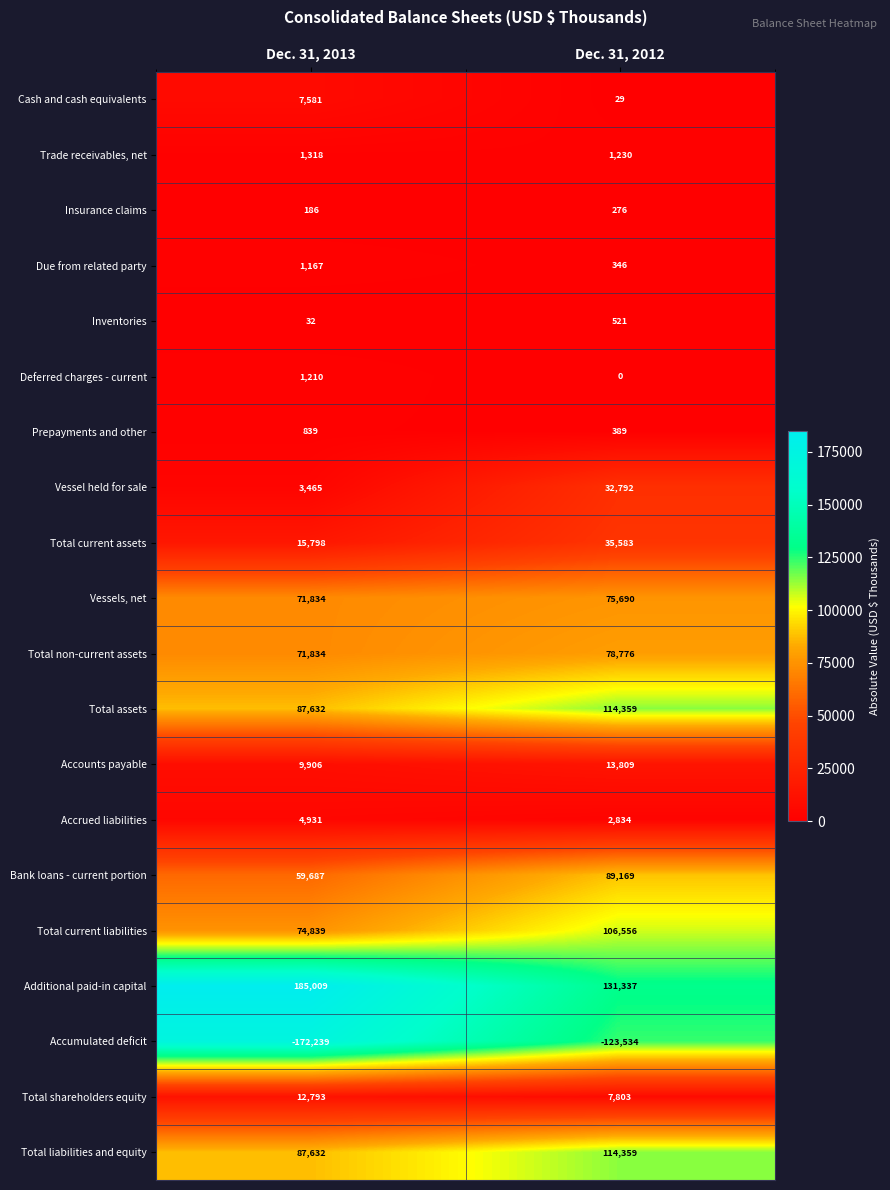

Rank the categories by Trade receivables, net value from highest to lowest.

Dec. 31, 2013, Dec. 31, 2012